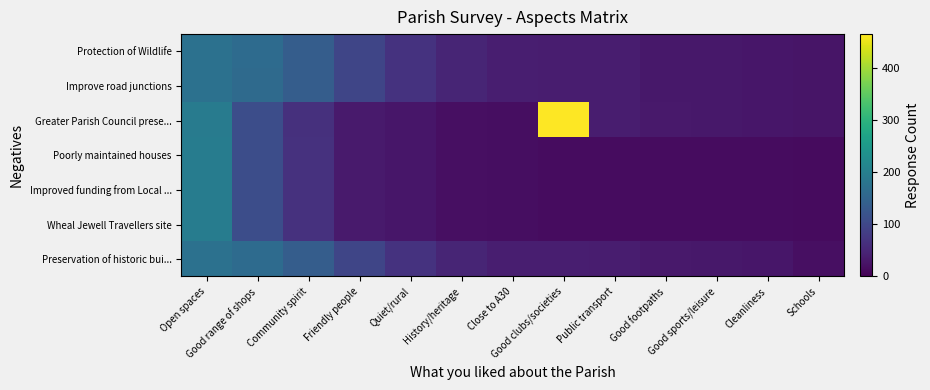

At how many categories does at least one series exceed 197?

1